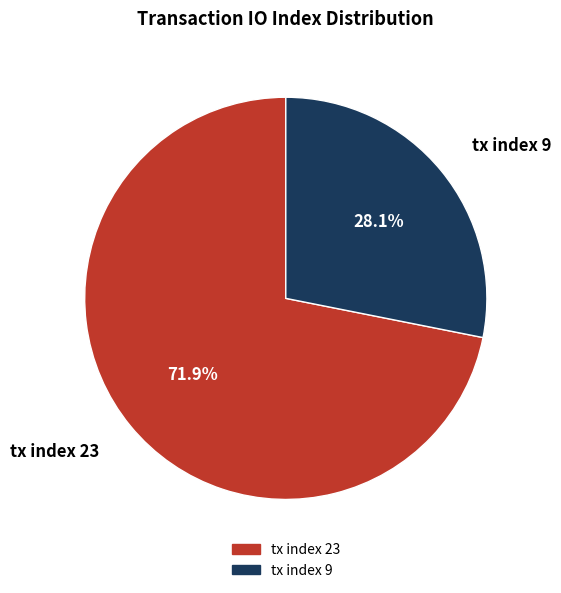

The tx index 23 slice represents 72% of the pie. True or false?

True